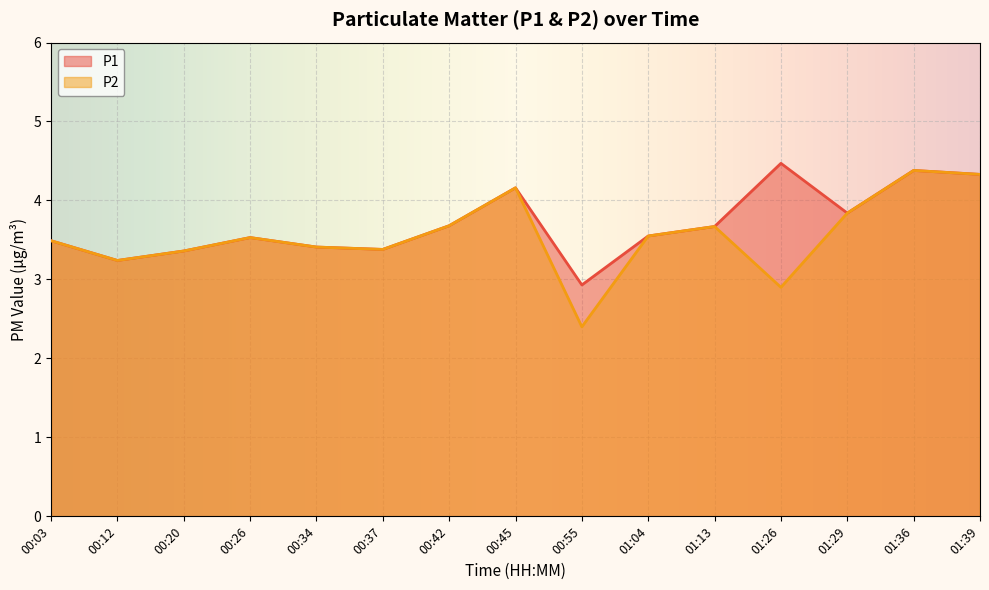

At which category does P2 reach its first local valley?

00:12